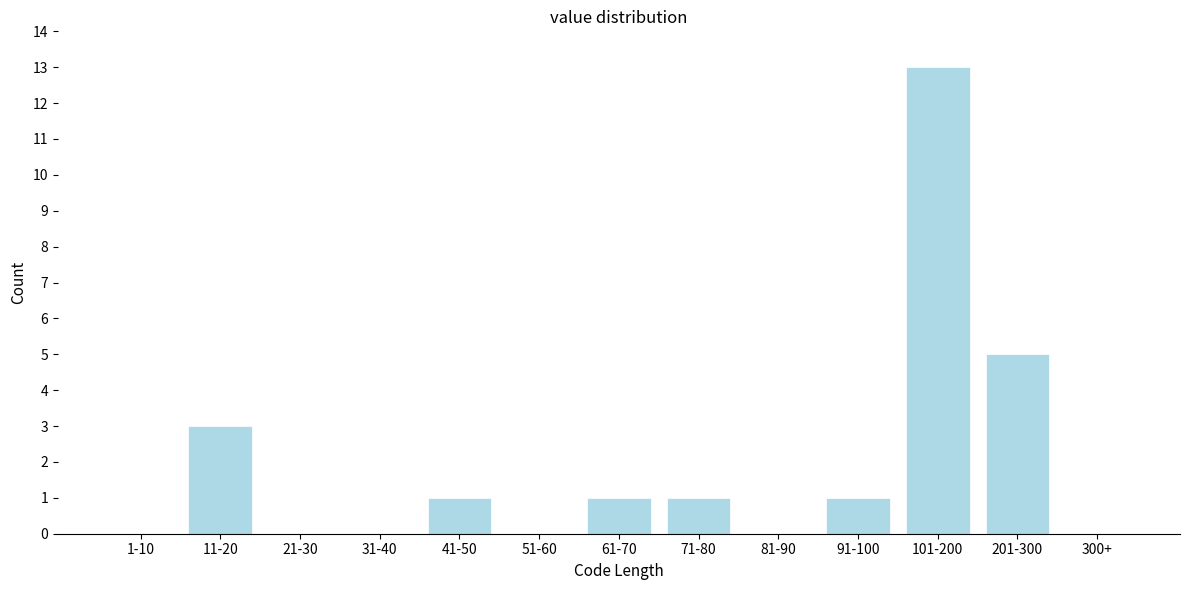

Reading left to right, extract all data points from this chart.

1-10=0	11-20=3	21-30=0	31-40=0	41-50=1	51-60=0	61-70=1	71-80=1	81-90=0	91-100=1	101-200=13	201-300=5	300+=0